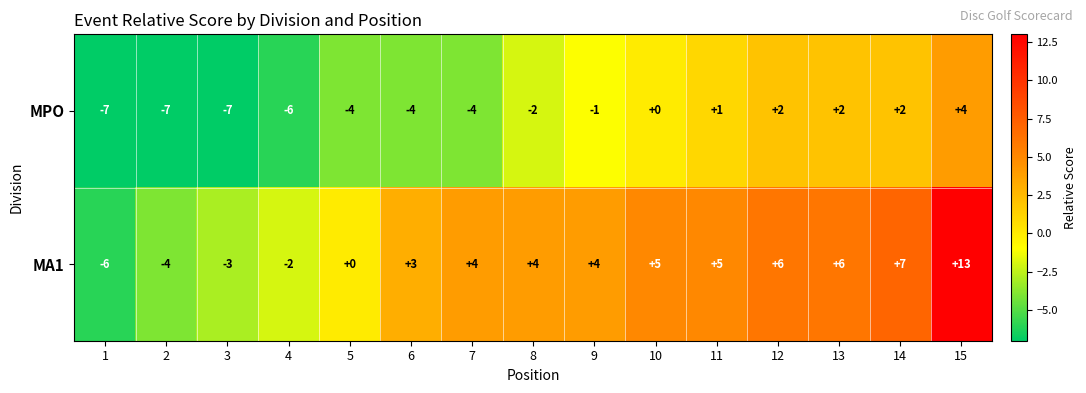

At which label is MA1 closest to 3?

6